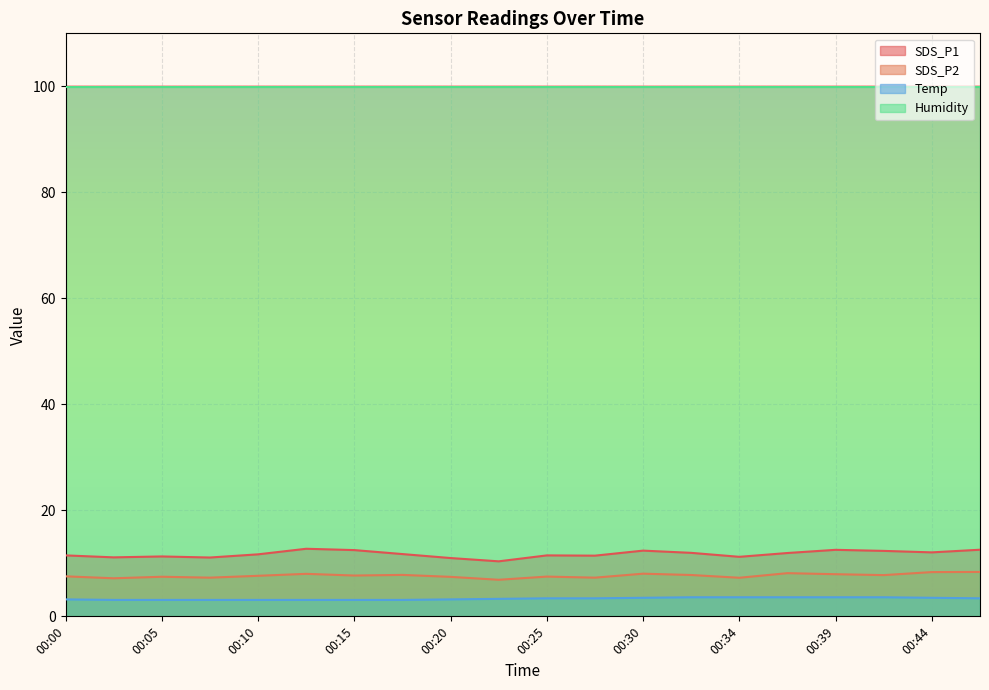

What is the difference between the maximum and second lowest values in the SDS_P1 series?

1.8